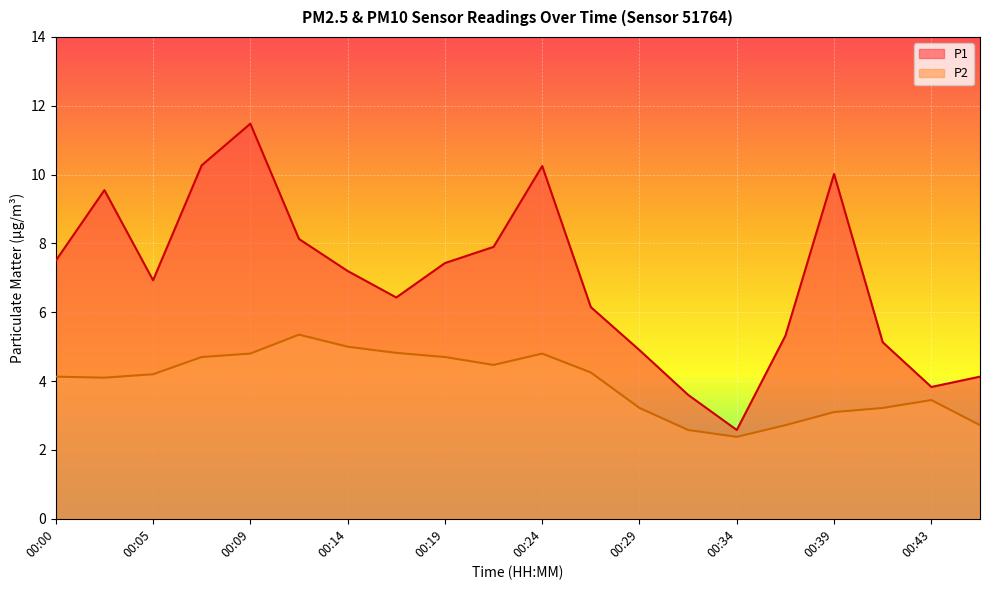

True or false: P1 and P2 intersect in this chart.

False